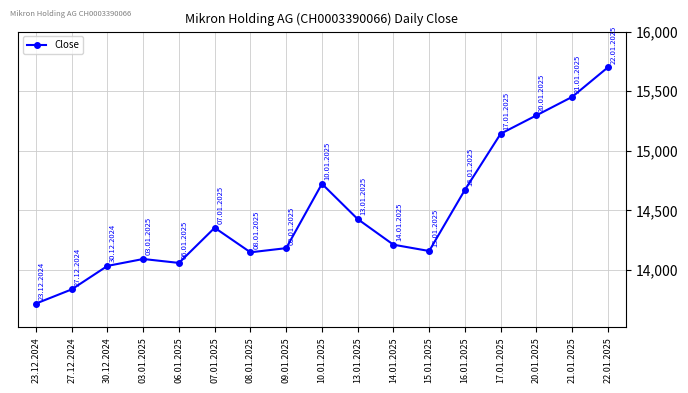

At which label does the data first exceed 14212?

07.01.2025